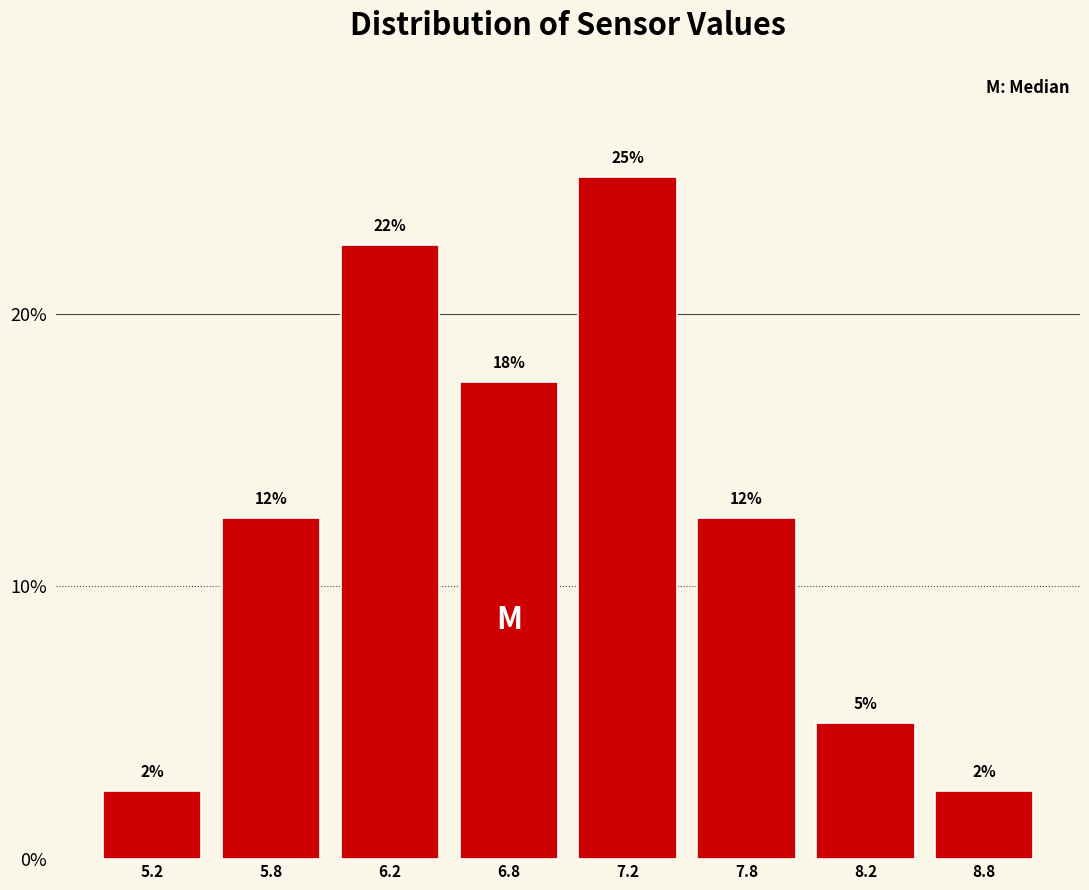

How many bars are there in total?

8